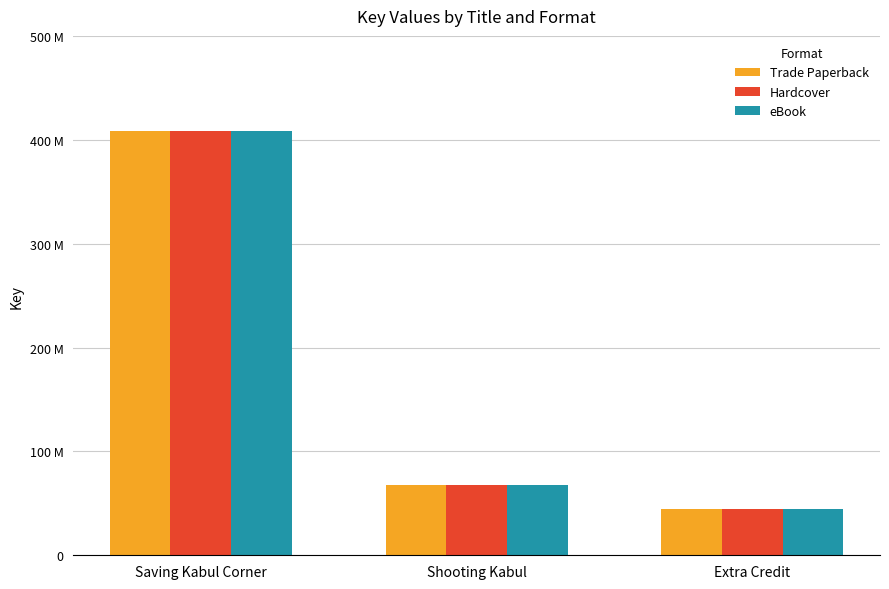

The value of Trade Paperback at Extra Credit is 21400351. True or false?

False